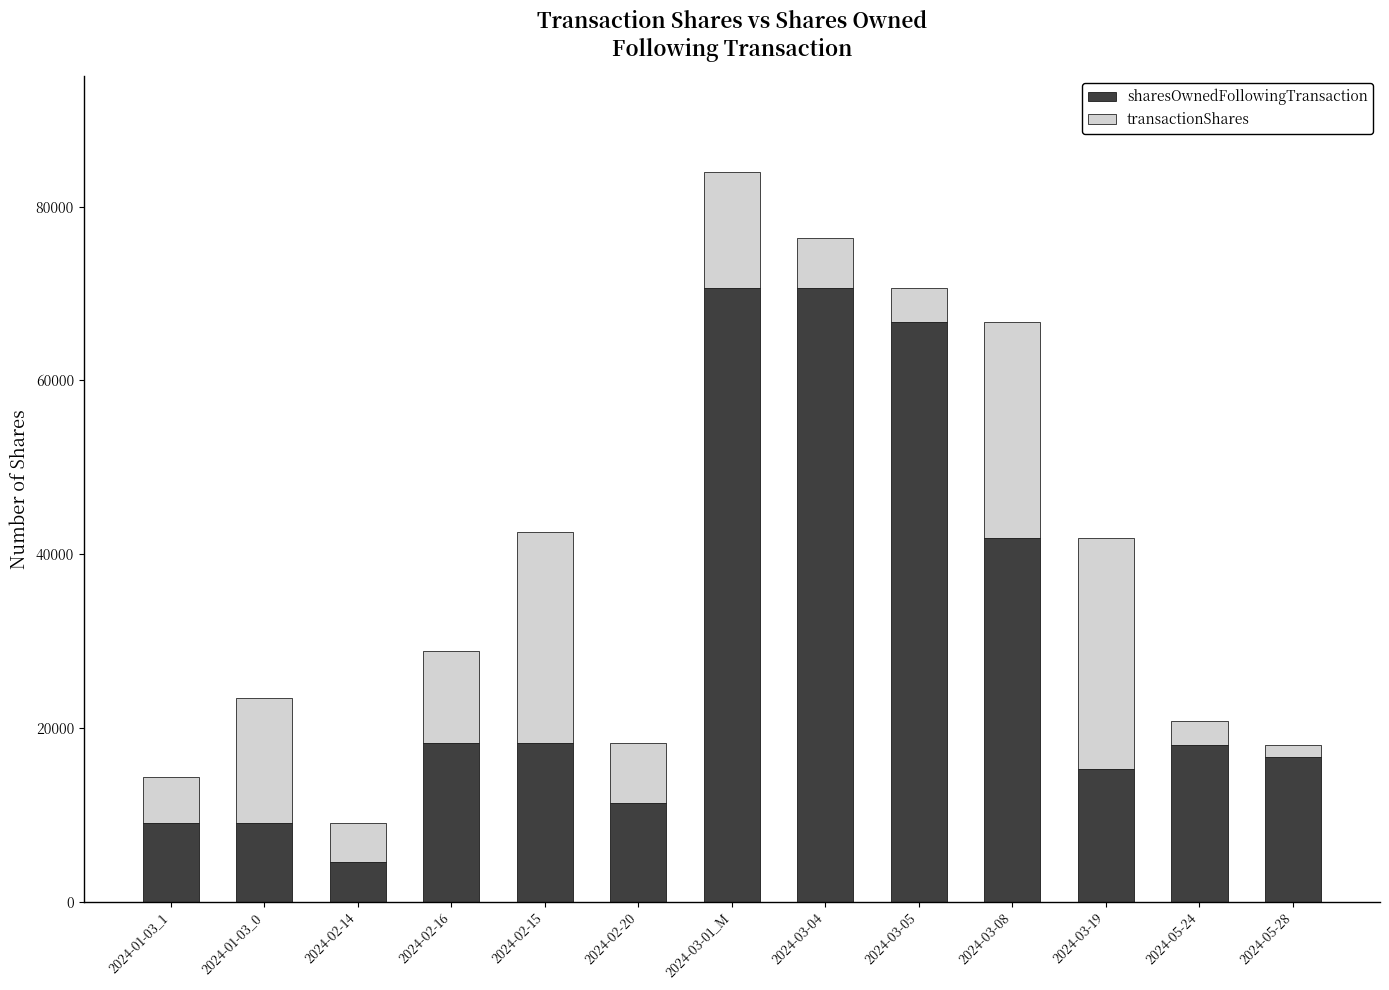

What is the difference between the sharesOwnedFollowingTransaction values at 2024-05-28 and 2024-03-04?

53989